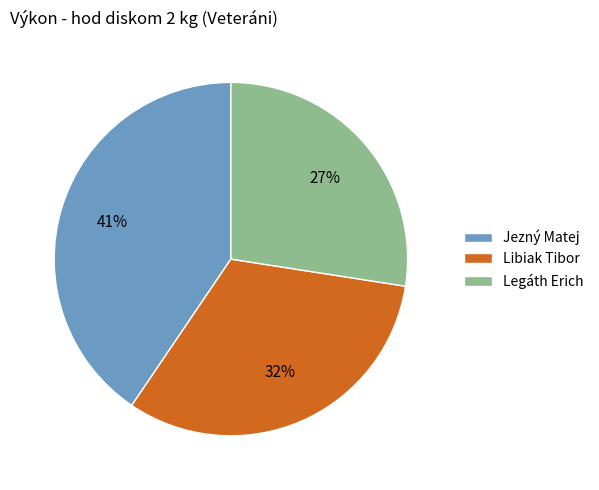

Is it true that Legáth Erich is 22% of the pie?

False